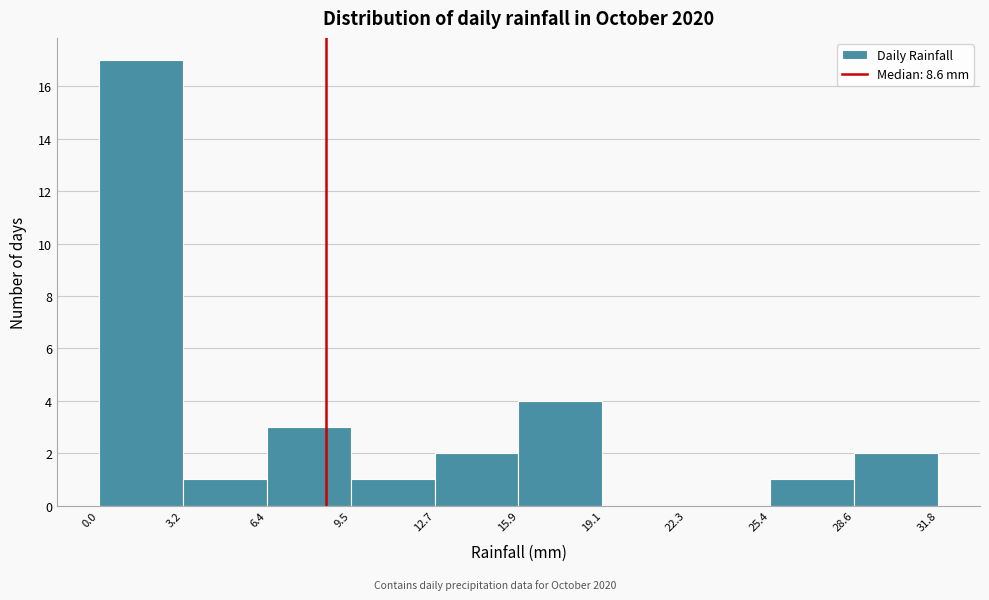

Which range on the x-axis has the tallest bar?

0.0 to 3.2